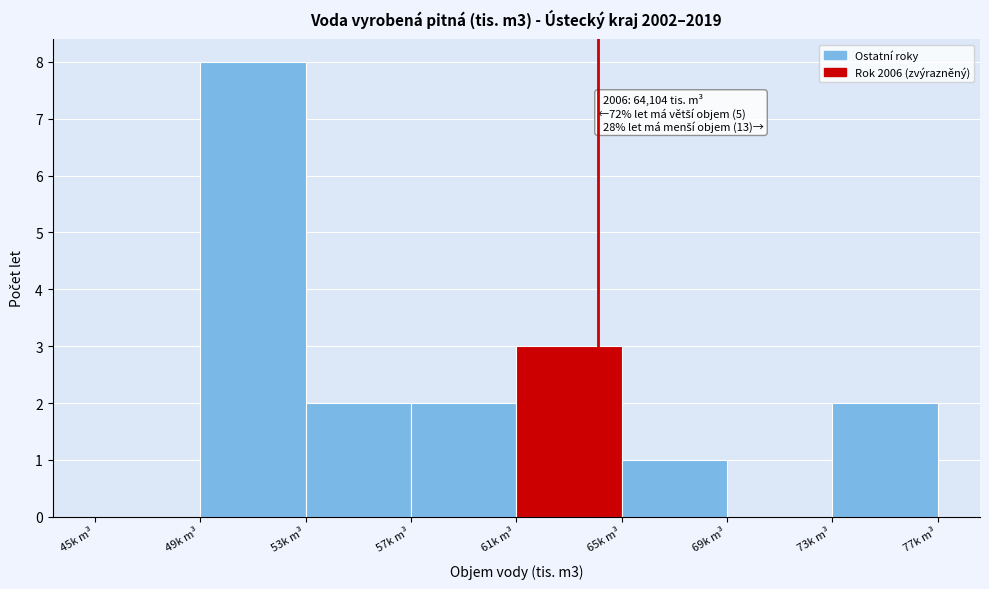

Reading left to right, transcribe all the data shown in this chart.

45k m³=0	49k m³=8	53k m³=2	57k m³=2	61k m³=3	65k m³=1	69k m³=0	73k m³=2